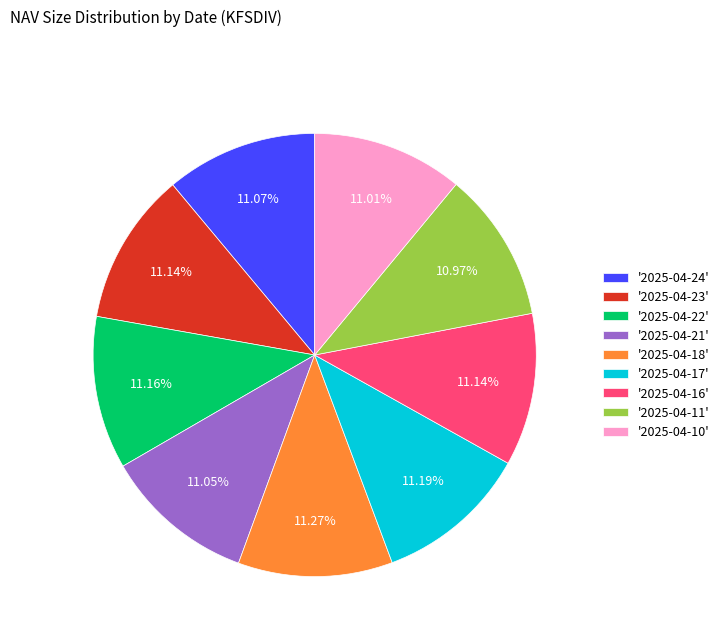

Is the sum of '2025-04-16' and '2025-04-21' greater than half?

No